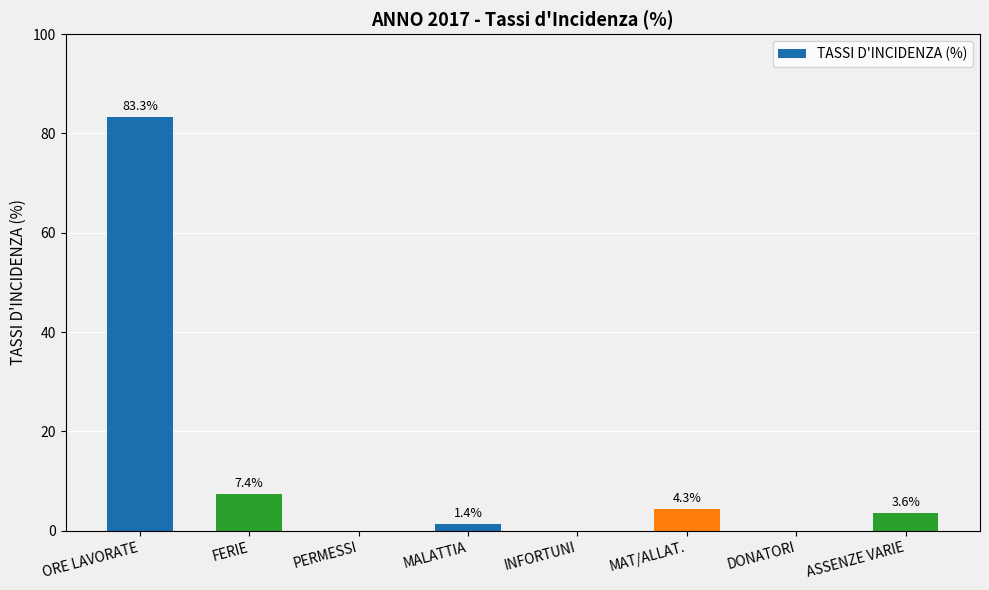

Which label corresponds to the largest value in the chart?

ORE LAVORATE